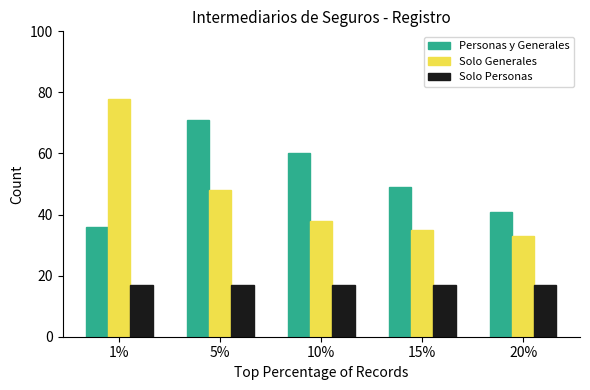

What is the spread (max minus min) of values at 15%?

32